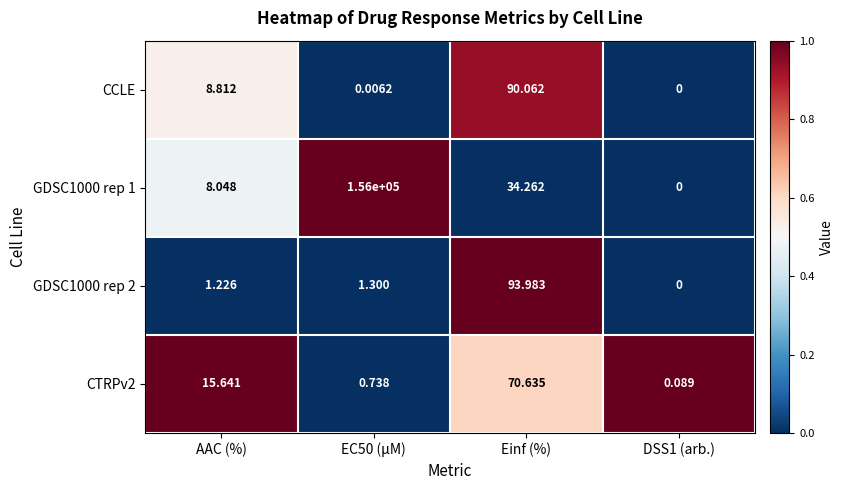

At which label does GDSC1000 rep 2 first exceed 1?

AAC (%)